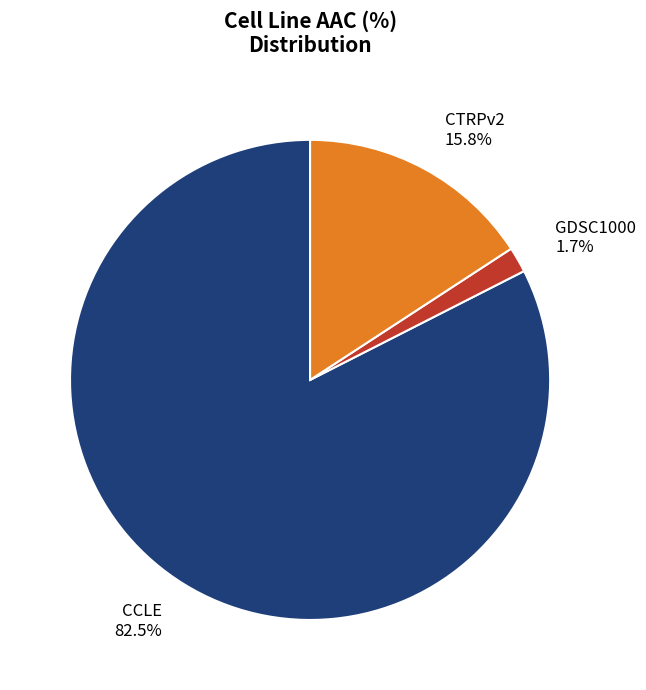

Which slice represents more than half of the pie?

CCLE